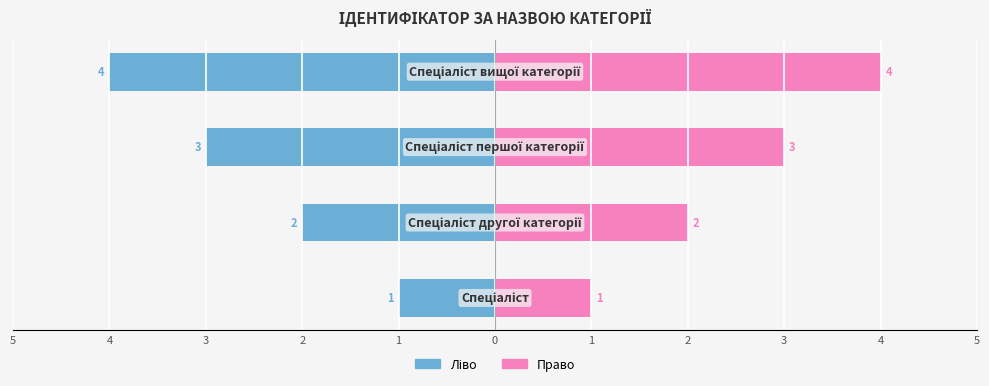

How many values in the Ідентифікатор (ліво) series exceed -2?

1